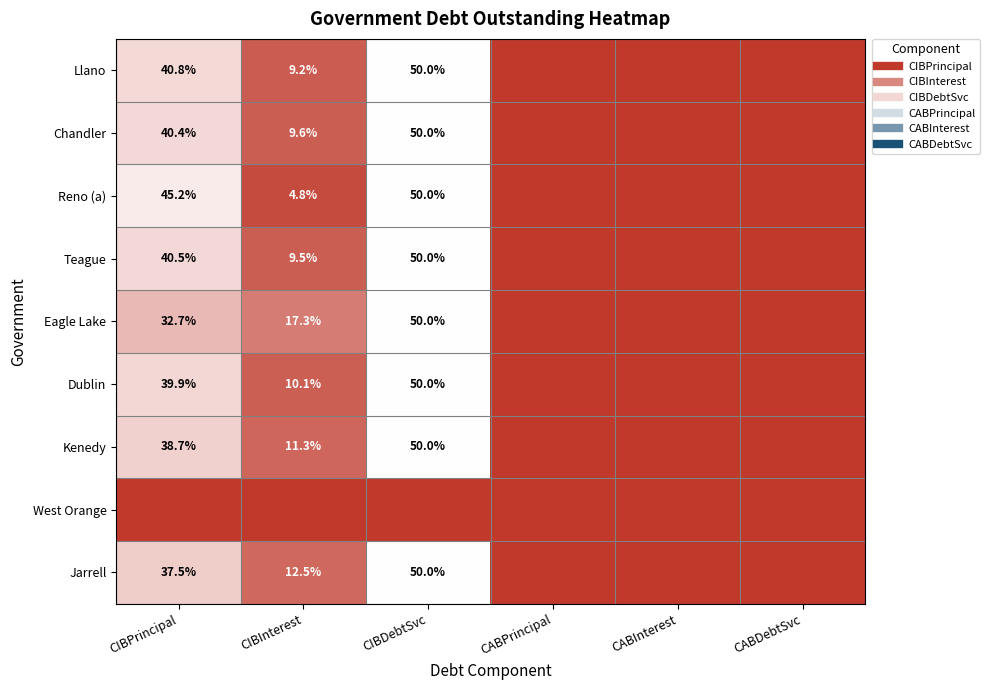

At which category is the sum across all series the highest?

CIBDebtSvc